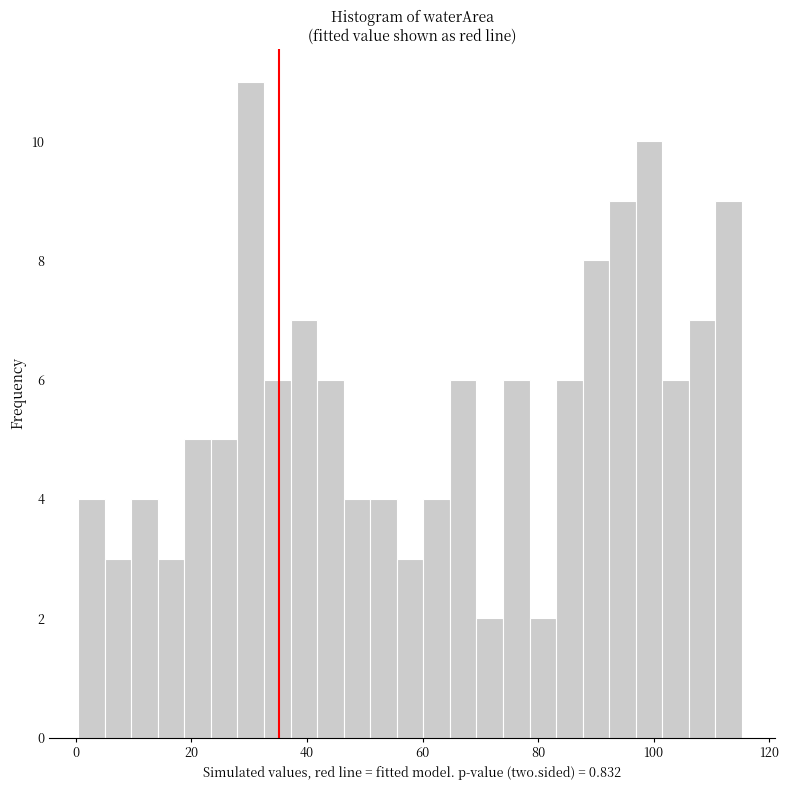

Read against the x-axis, roughly where is the centre of the tallest bar?

30